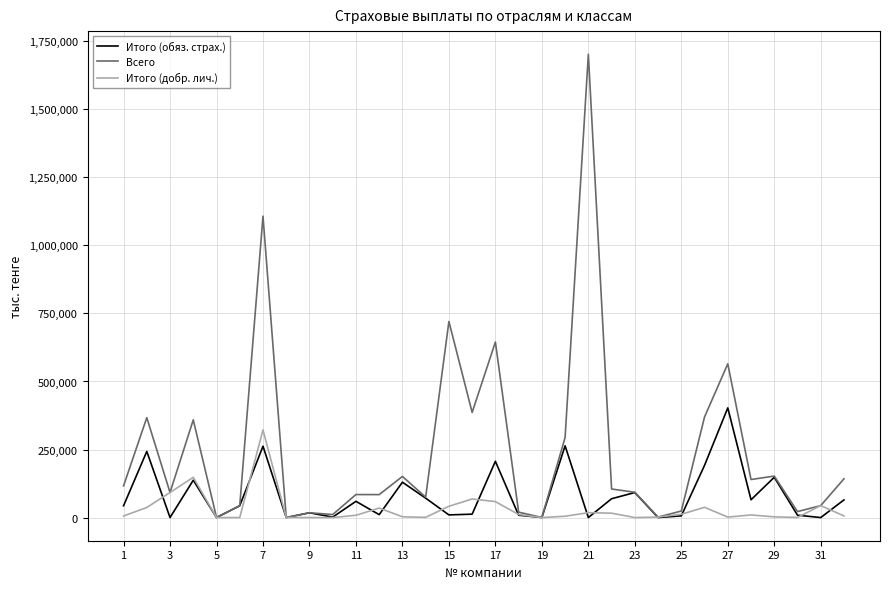

What is the maximum value for Всего?

1702164